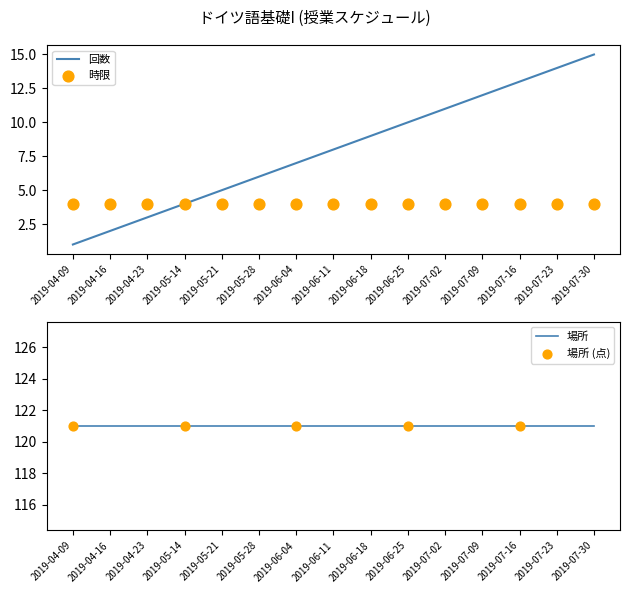

Which series contains the lowest Y value?

回数